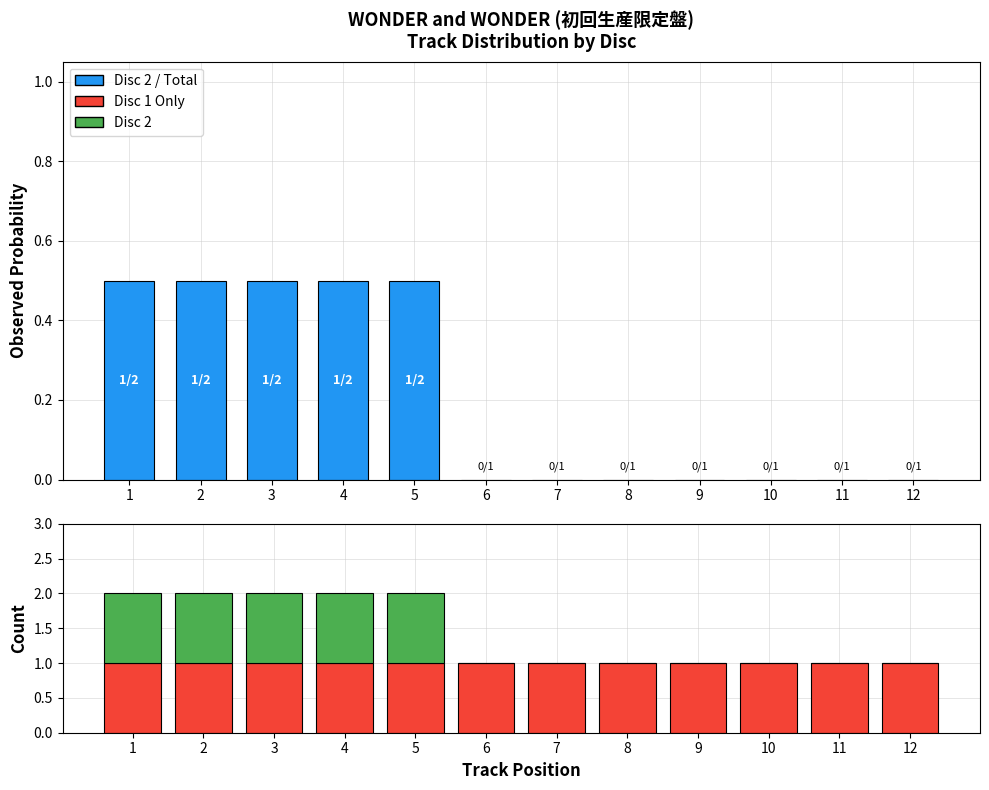

Where is Disc 1 nearest to the value 1?

1